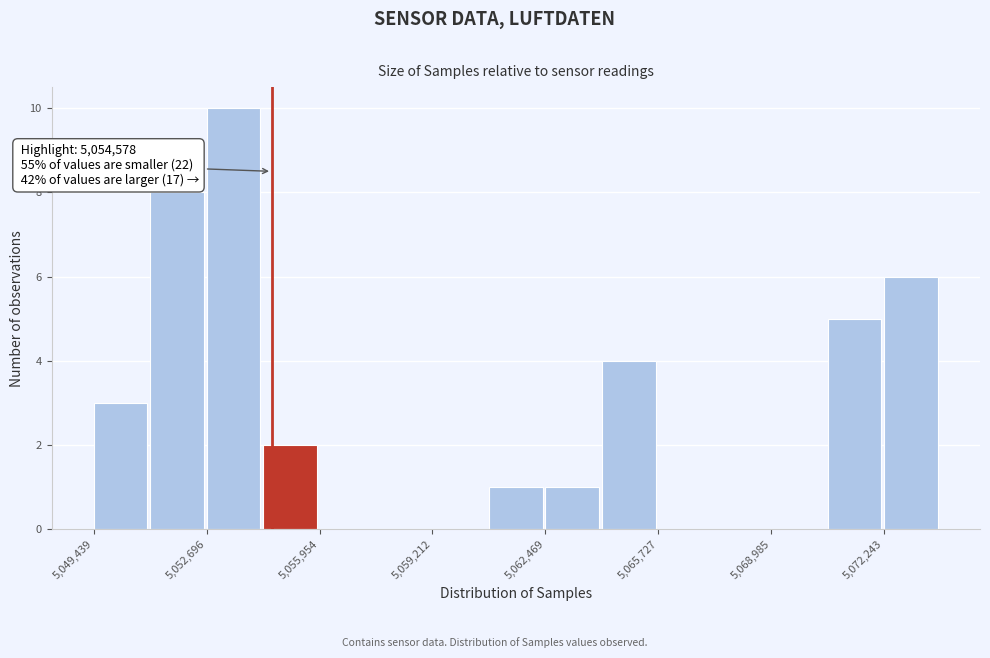

Read against the x-axis, roughly where is the centre of the tallest bar?

5053500